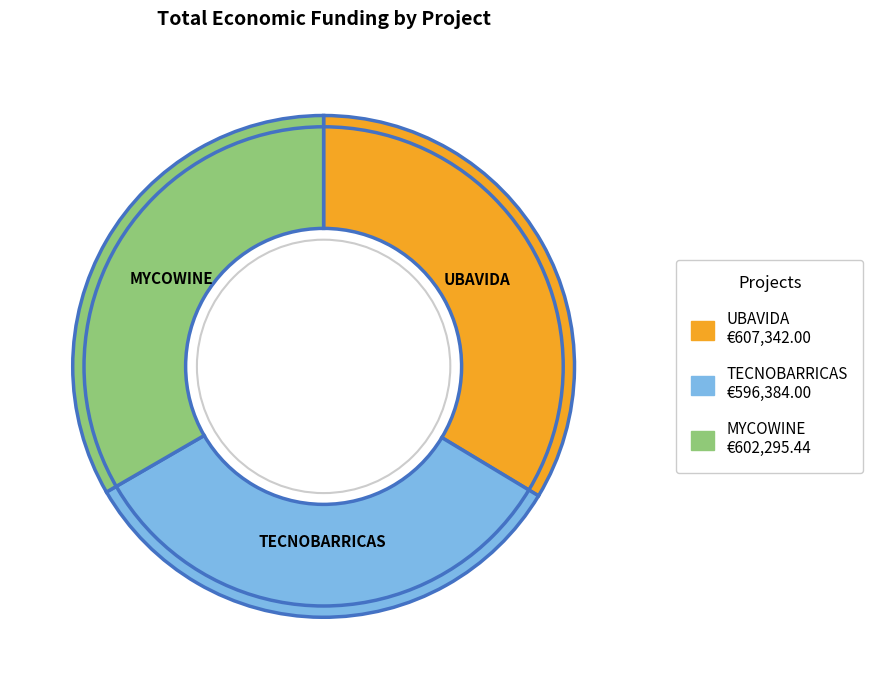

Is there a majority slice in this chart?

No